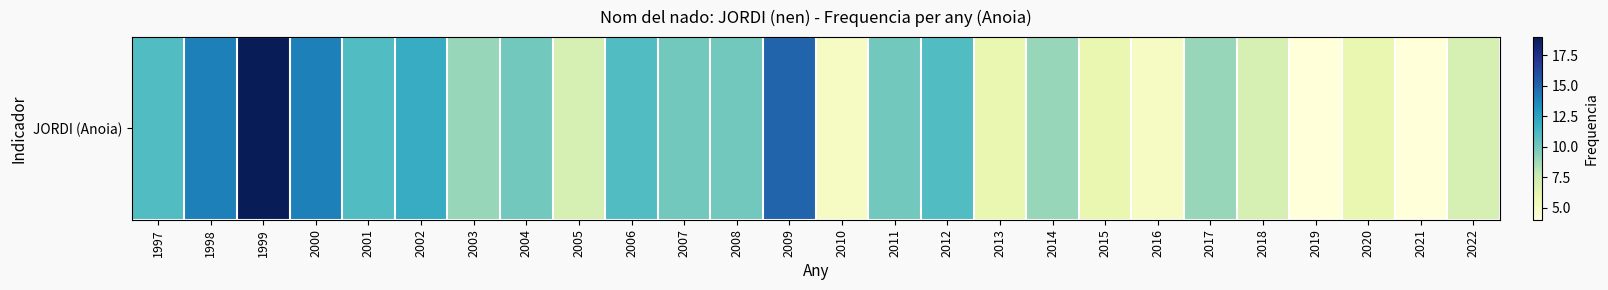

Reading left to right, extract all data points from this chart.

1997=11	1998=14	1999=19	2000=14	2001=11	2002=12	2003=9	2004=10	2005=7	2006=11	2007=10	2008=10	2009=15	2010=5	2011=10	2012=11	2013=6	2014=9	2015=6	2016=5	2017=9	2018=7	2019=4	2020=6	2021=4	2022=7